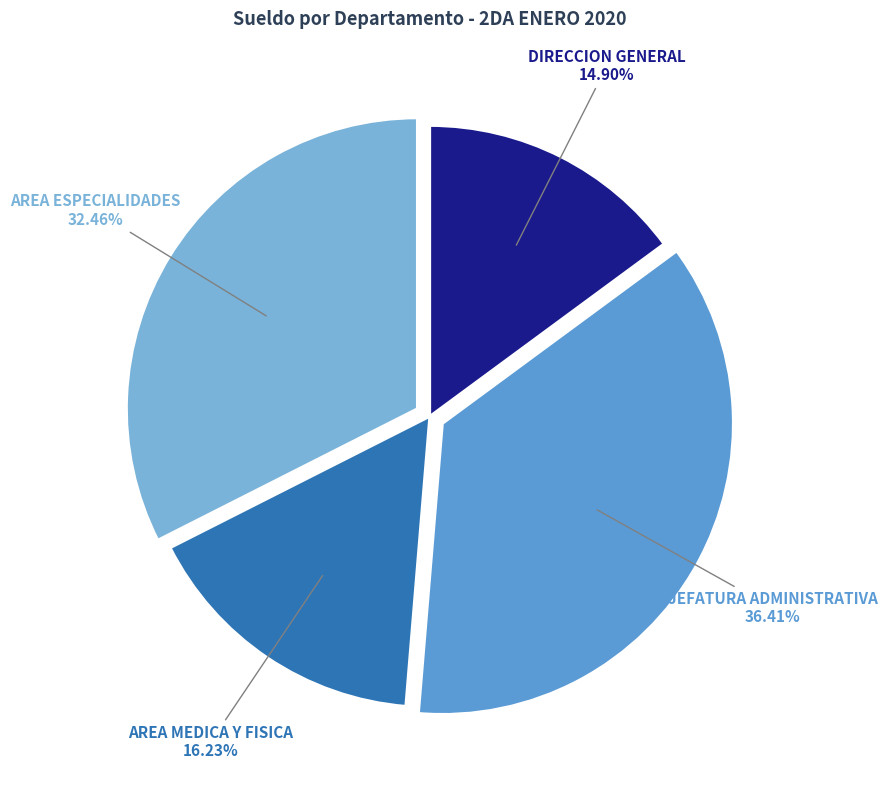

How many slices are in this pie chart?

4